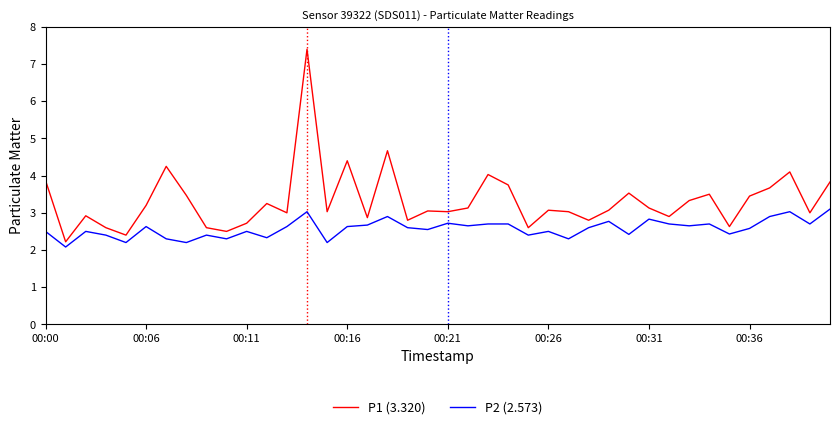

What is the difference between the maximum and minimum values in the P2 (2.573) series?

1.0